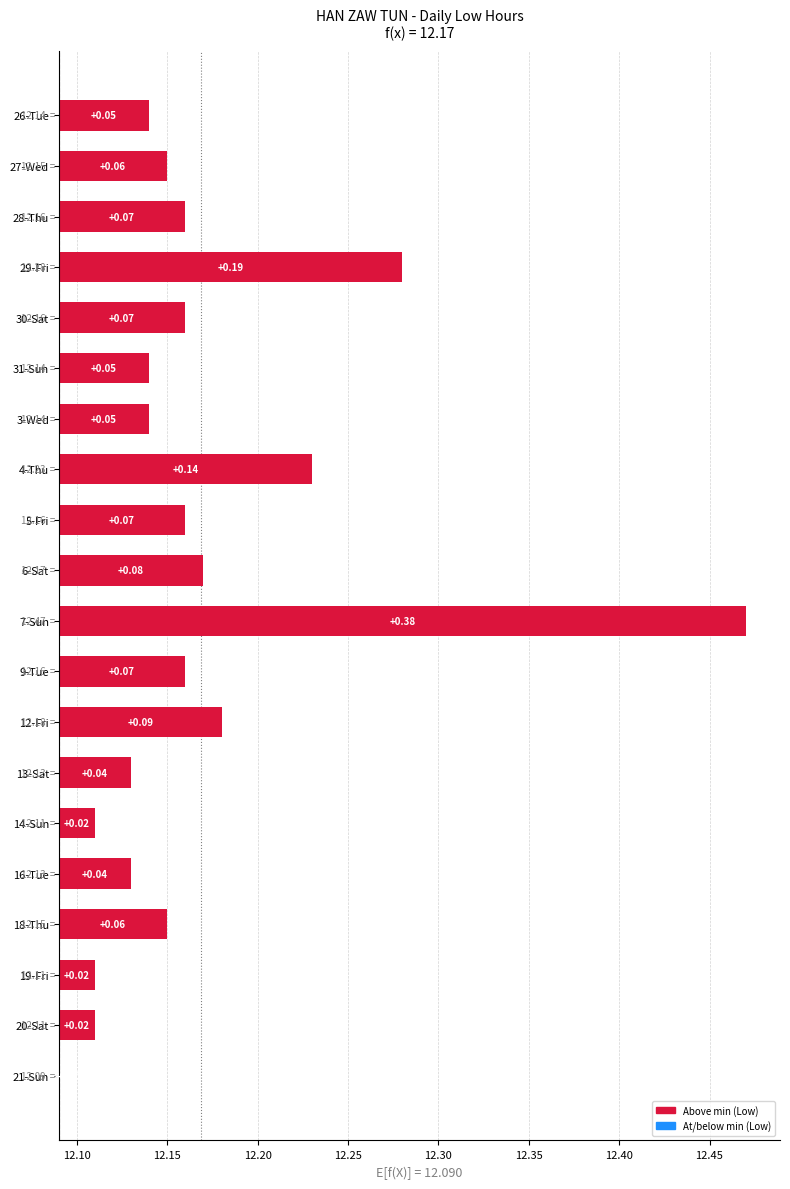

How many positive values are there?

19